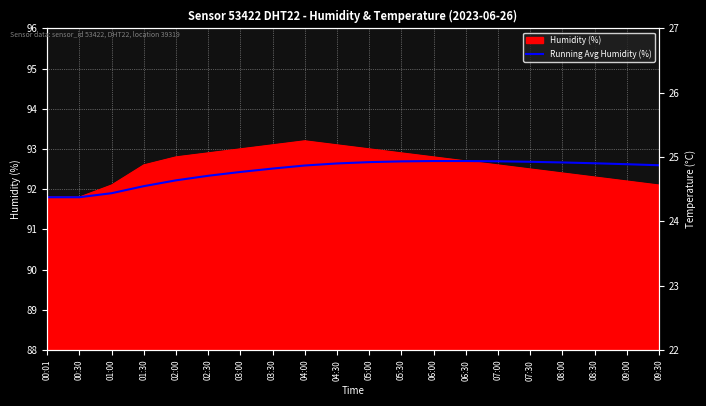

What is the average value?

92.4